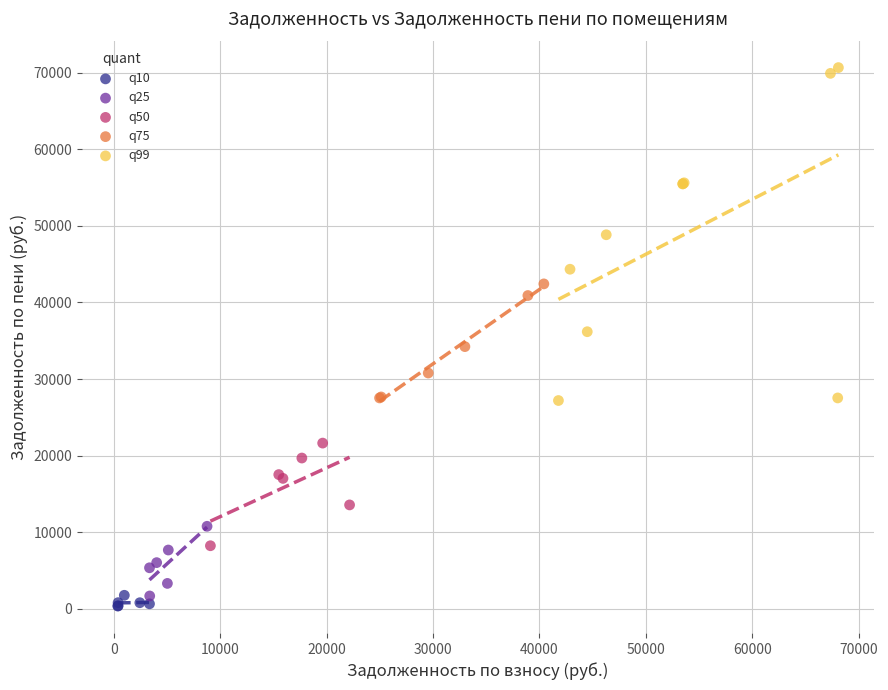

Which series contains the highest Y value?

q99